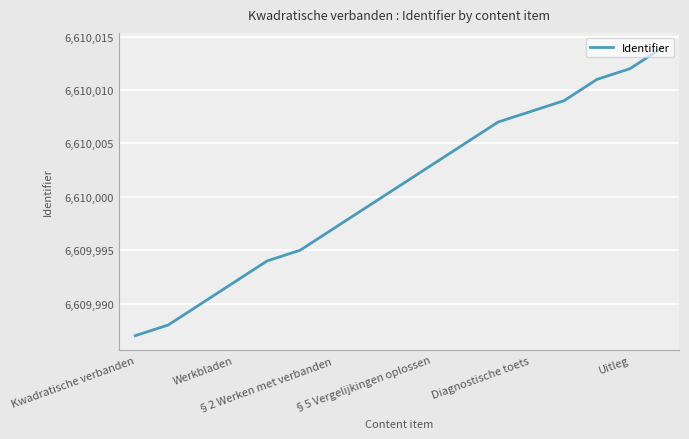

What is the difference between the maximum and minimum values?

27